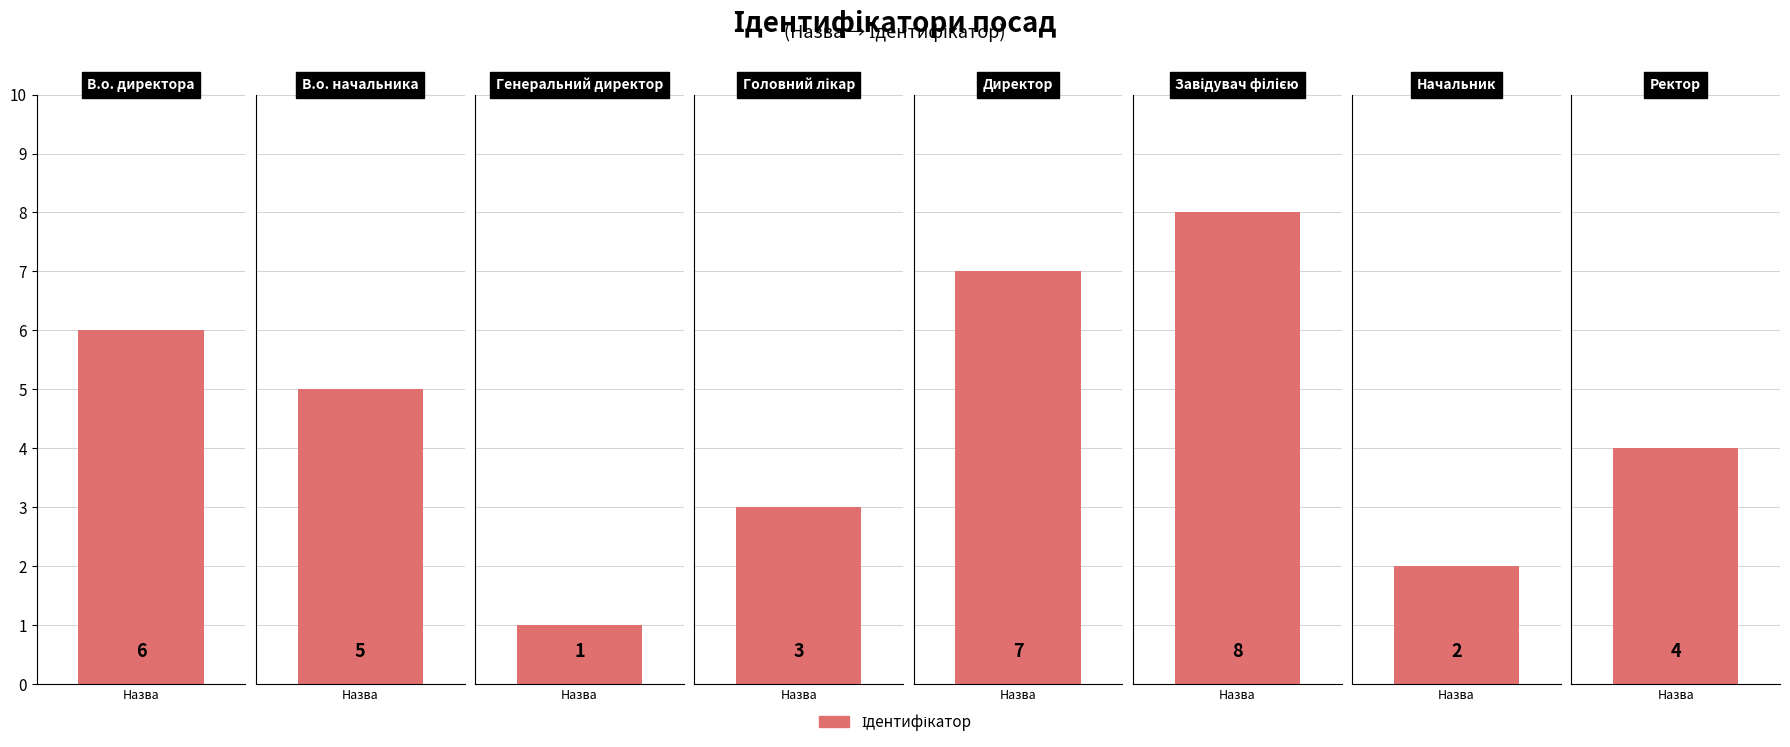

Reading left to right, transcribe all the data shown in this chart.

В.о. директора=6	В.о. начальника=5	Генеральний директор=1	Головний лікар=3	Директор=7	Завідувач філією=8	Начальник=2	Ректор=4